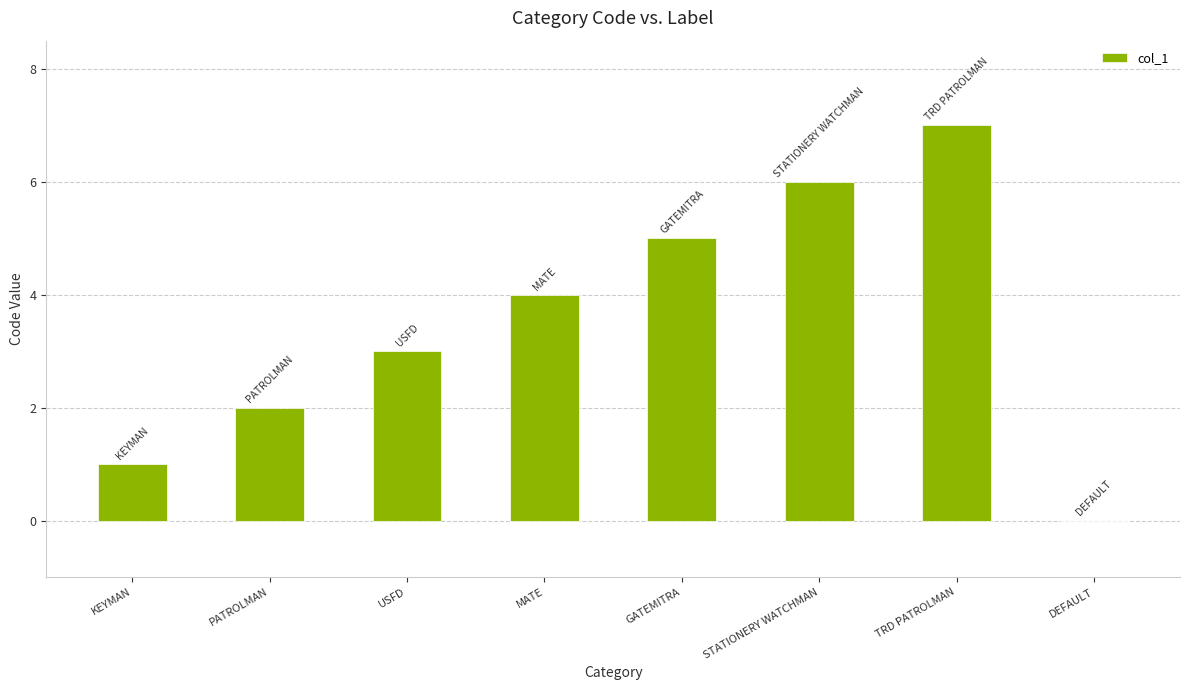

Which category has the highest value across all series?

TRD PATROLMAN